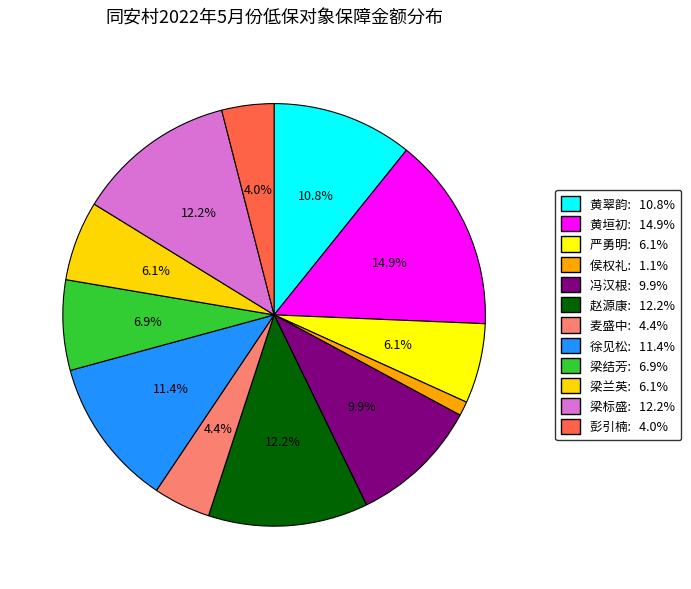

To the nearest percent, what is the average slice percentage?

8%